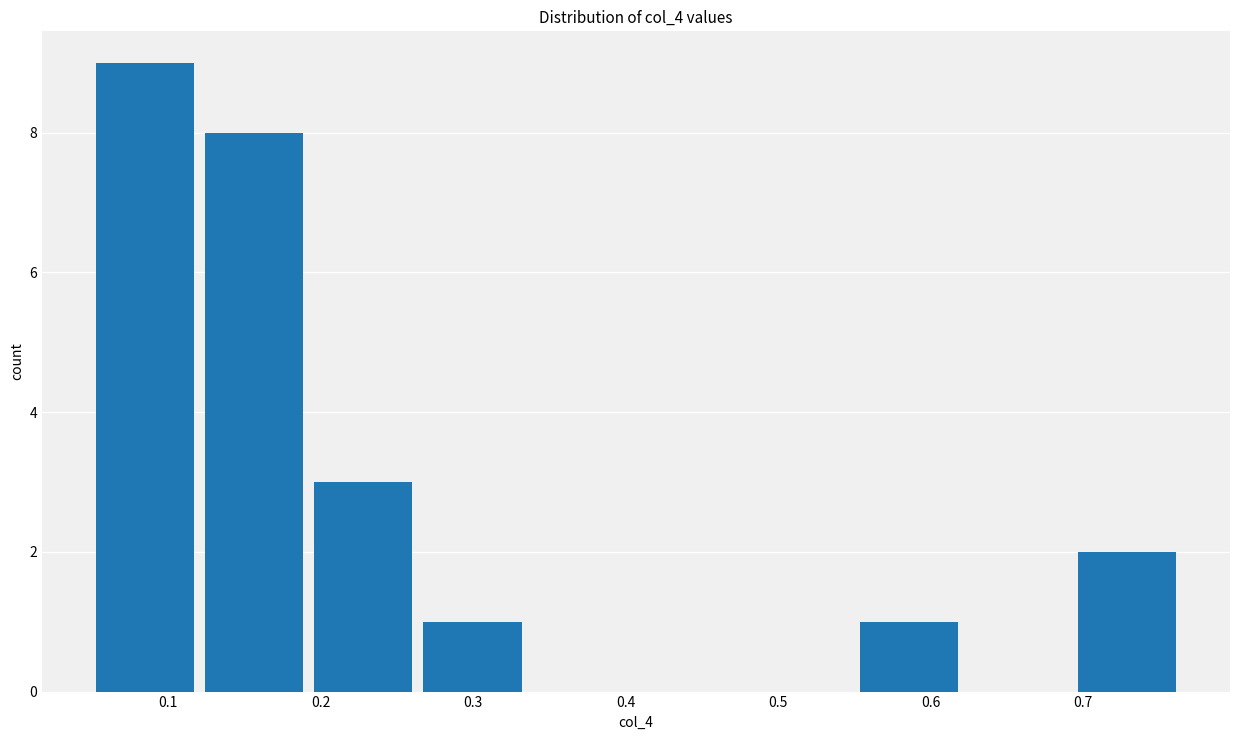

Reading left to right, list every bar in this chart as the range it spans on the x-axis followed by its height. Neither the bar edges nor the heights are printed on the chart, so give them approximately, as read against the axes.

0.05 to 0.12: 9
0.12 to 0.19: 8
0.19 to 0.26: 3
0.26 to 0.34: 1
0.34 to 0.41: 0
0.41 to 0.48: 0
0.48 to 0.55: 0
0.55 to 0.62: 1
0.62 to 0.69: 0
0.69 to 0.76: 2